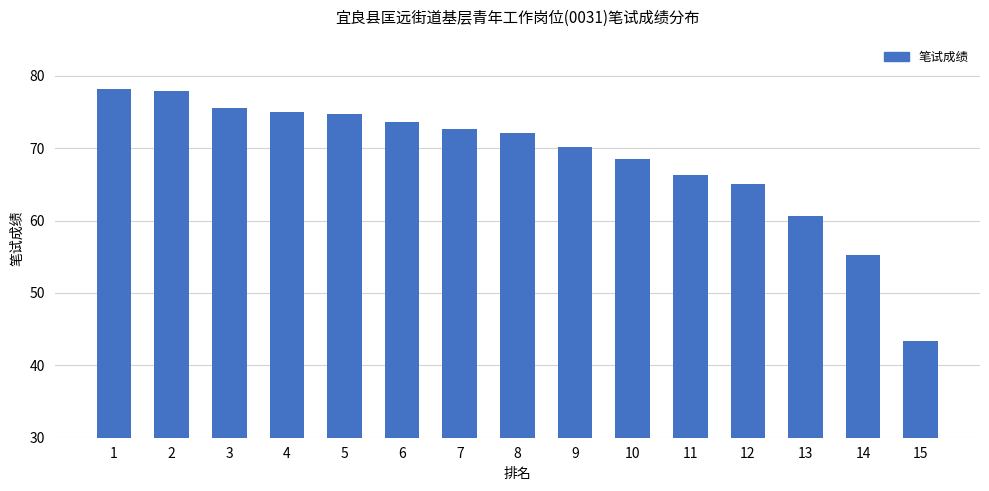

What is the ratio of the value at 5 to the value at 13?

1.2